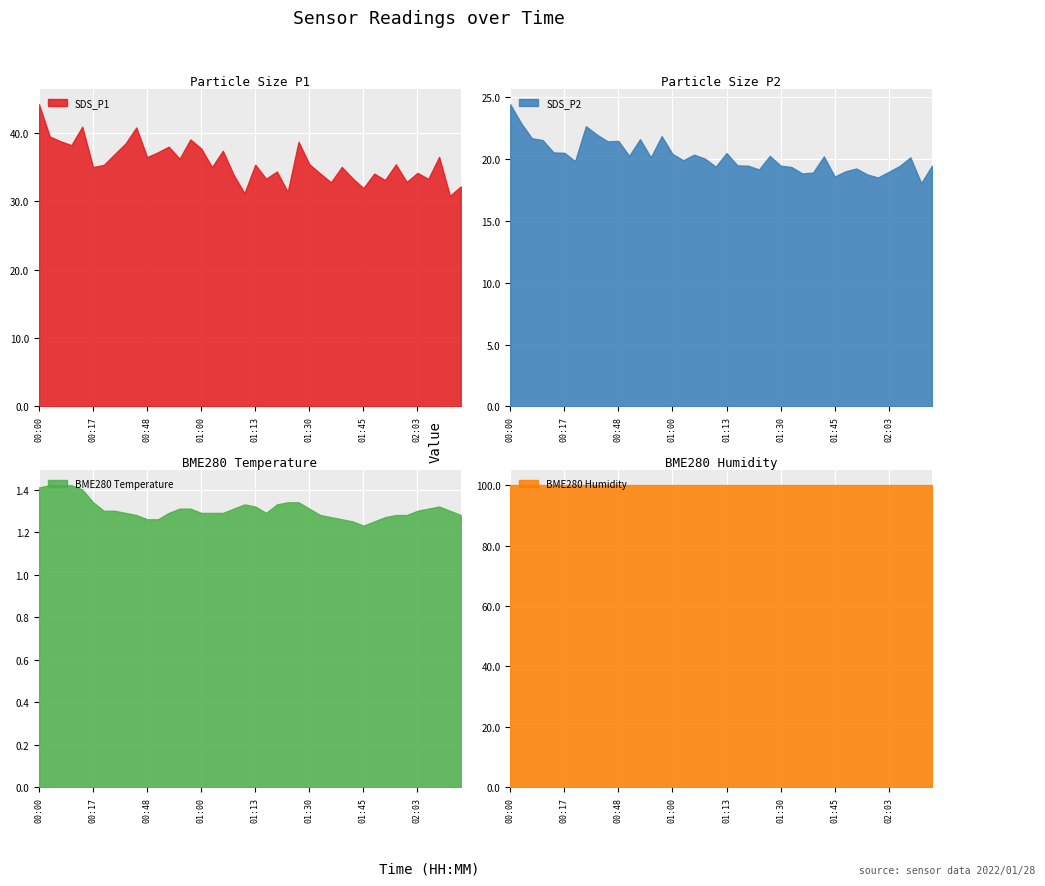

List the series in order of their peak value, highest first.

BME280_humidity, SDS_P1, SDS_P2, BME280_temperature